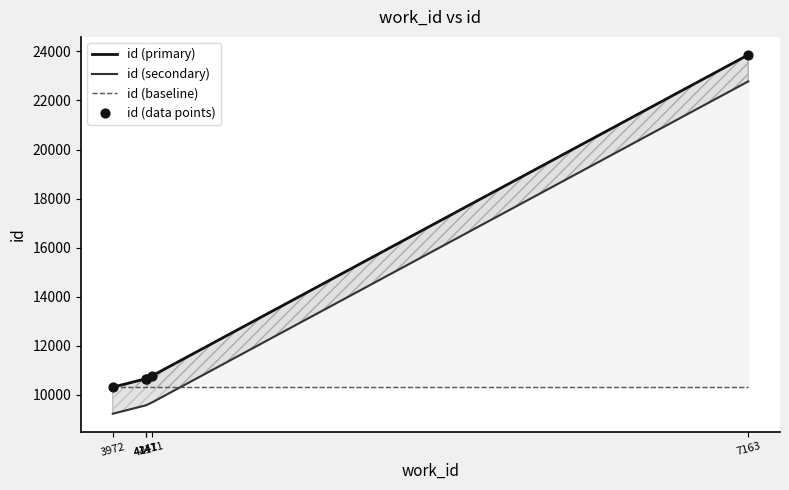

Which has a higher value, 3972 or 4141?

4141